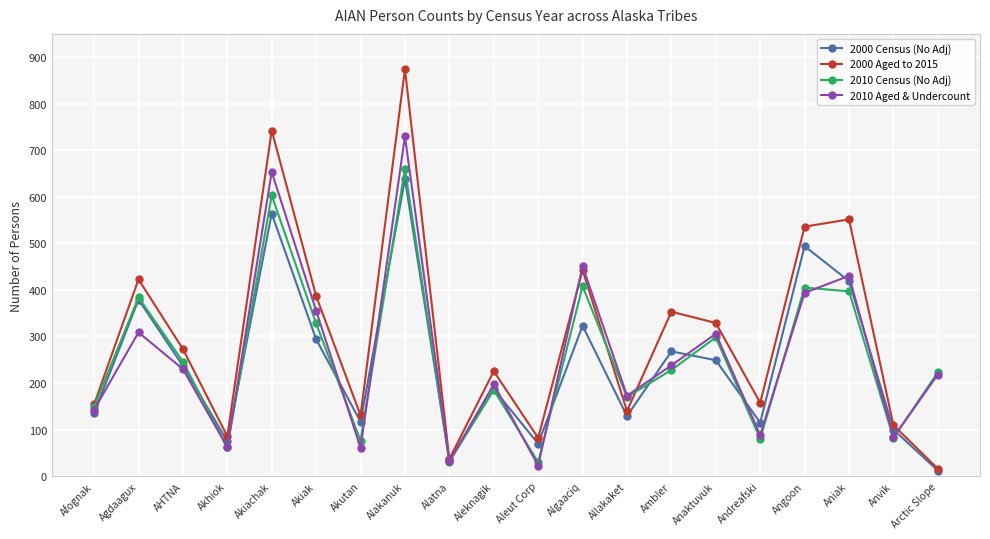

How many distinct data groups are displayed?

4